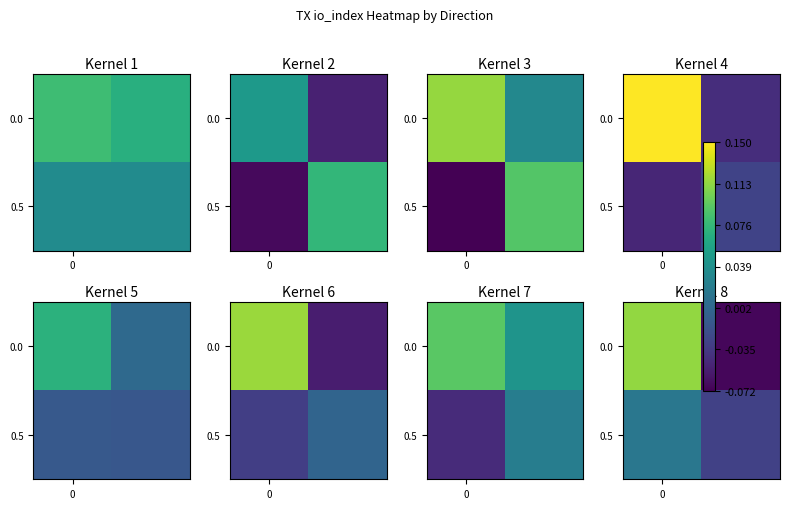

What is the minimum value for 0.0?

-0.1